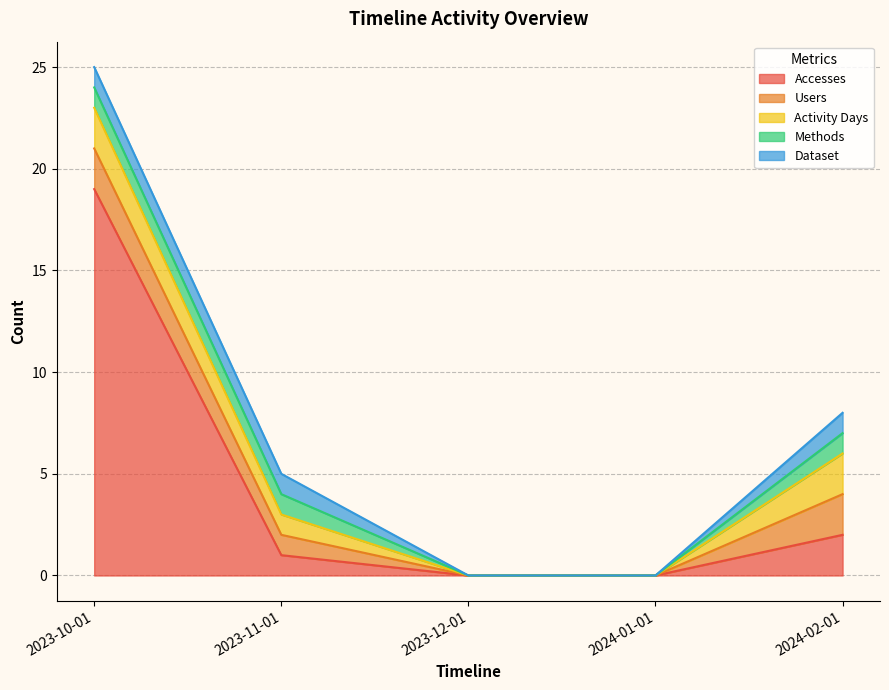

Reading left to right, extract all data points from this chart.

Accesses: 19	1	0	0	2
Users: 2	1	0	0	2
Activity Days: 2	1	0	0	2
Methods: 1	1	0	0	1
Dataset: 1	1	0	0	1